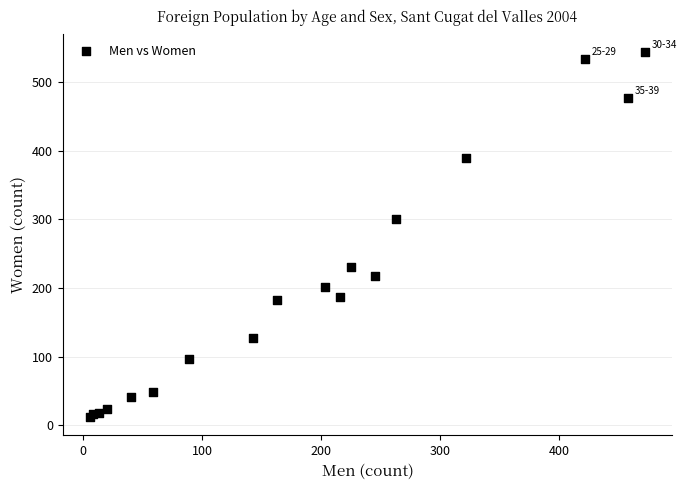

What Y value in the scatter plot is closest to 278?

300